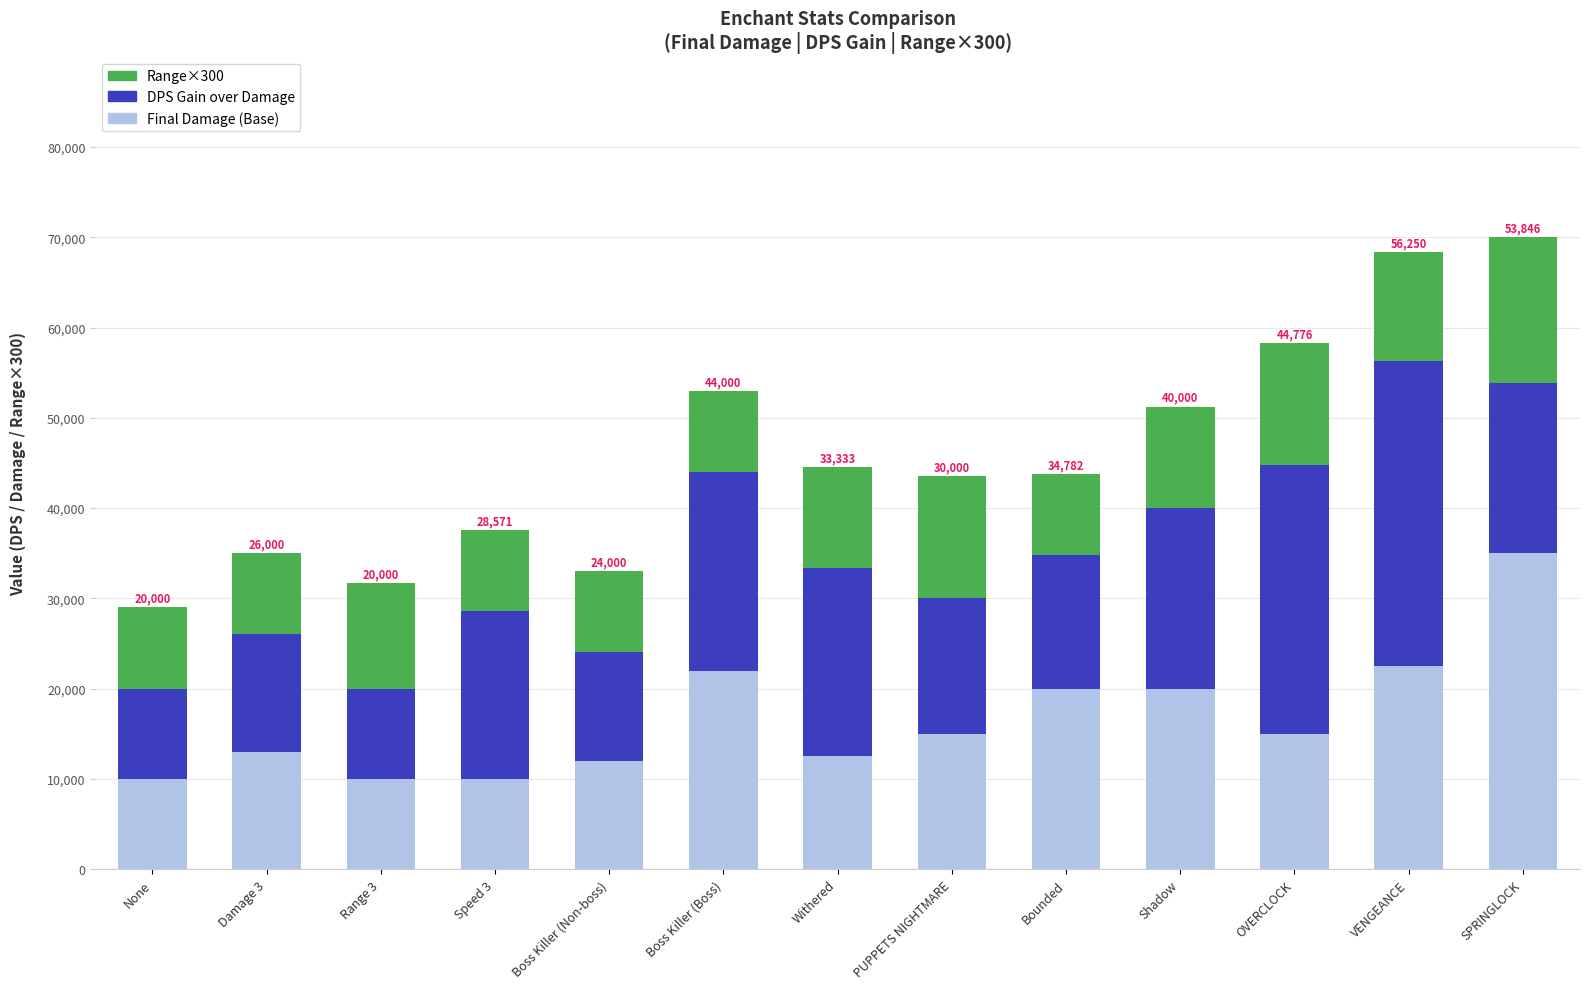

What is the total value across all series at Damage 3?

35000.0